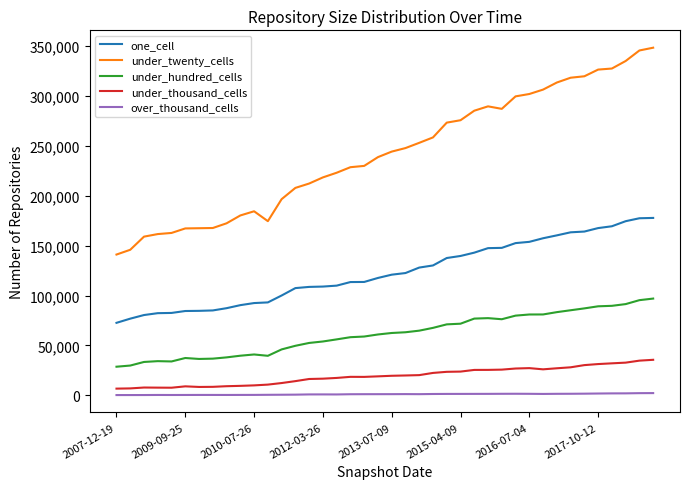

True or false: over_thousand_cells and one_cell cross at least once.

False